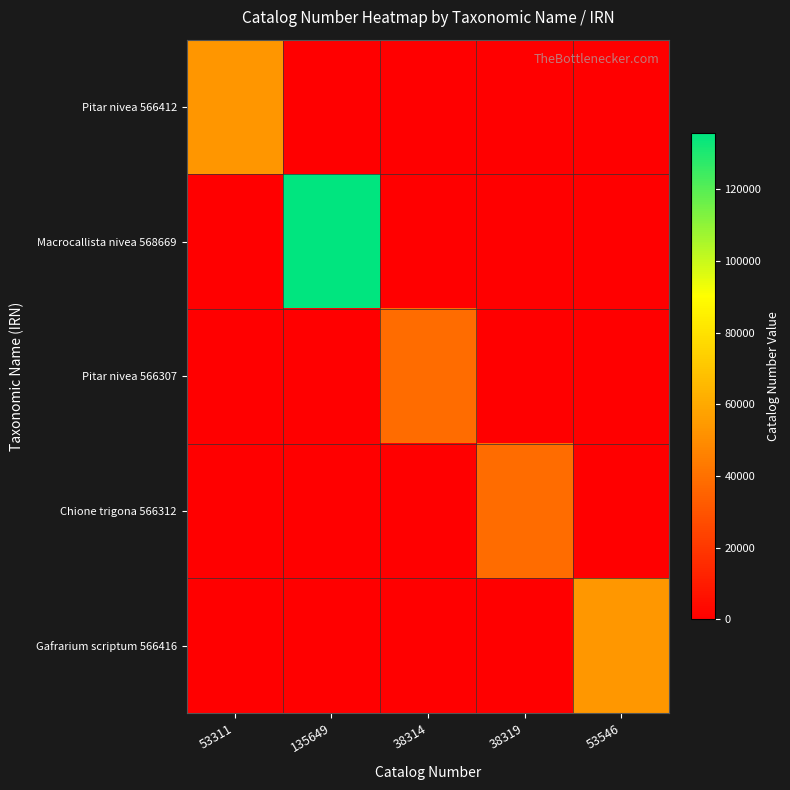

Rank the series by their maximum value, from highest to lowest.

Macrocallista nivea 568669, Gafrarium scriptum 566416, Pitar nivea 566412, Chione trigona 566312, Pitar nivea 566307